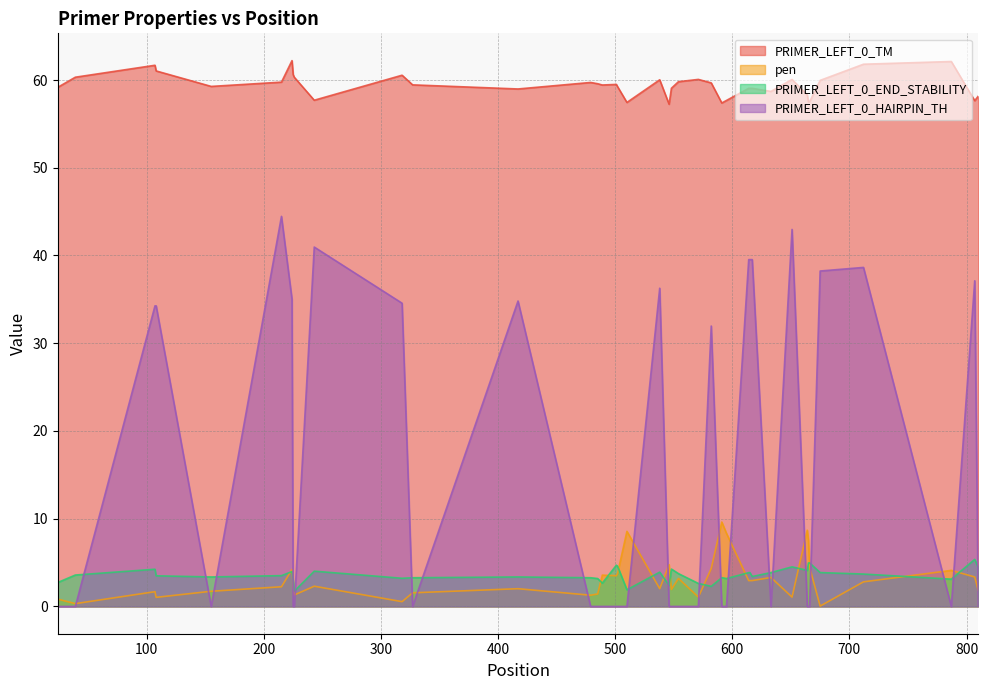

In PRIMER_LEFT_0_END_STABILITY, how many points are higher than both neighbors (excluding endpoints)?

12